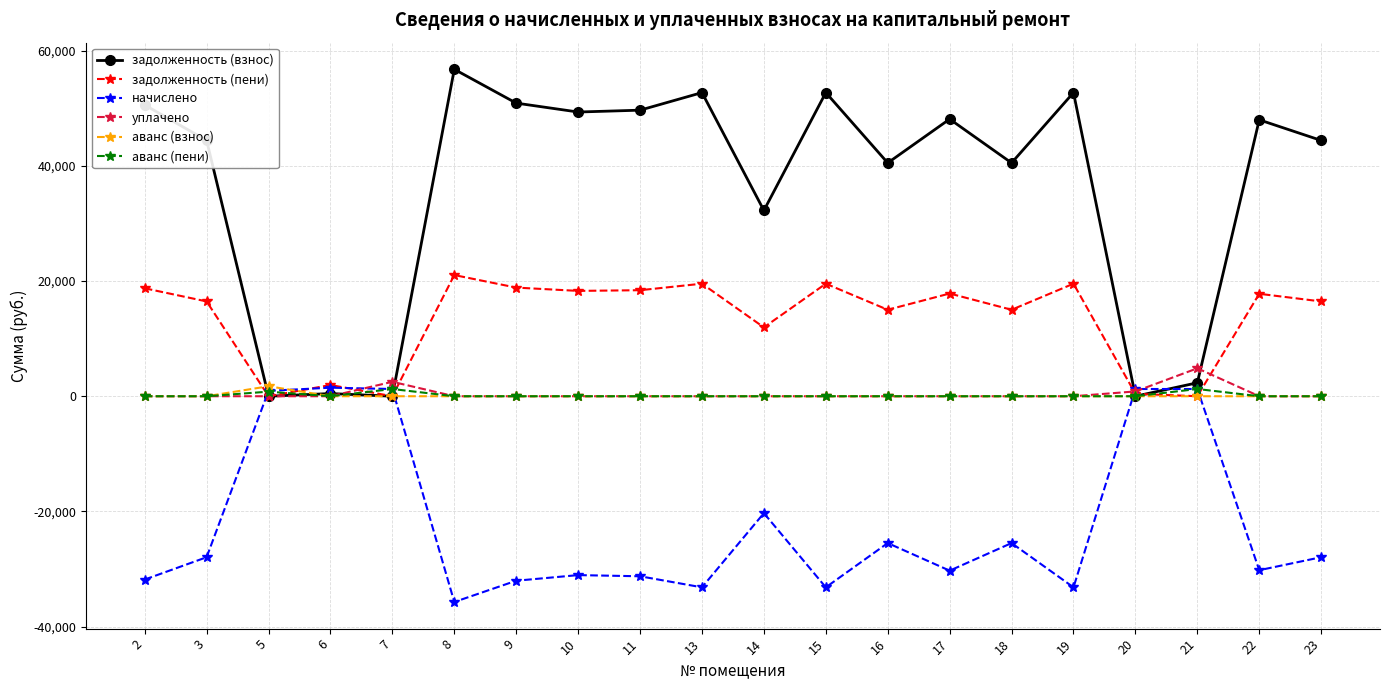

Does the chart have visible grid lines?

Yes